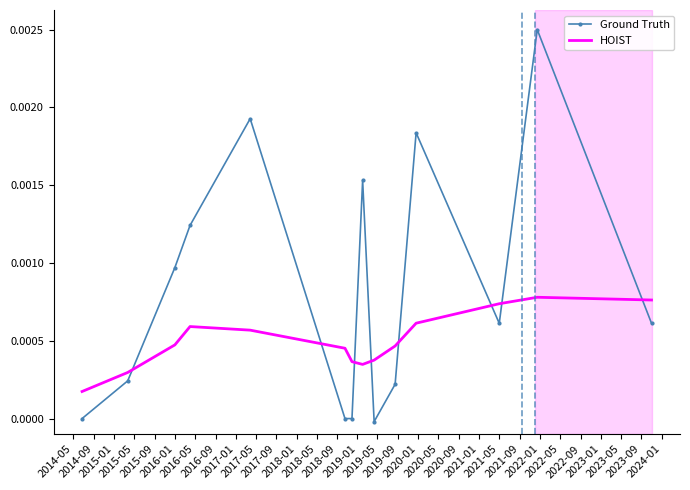

Which series has the largest total across all categories?

Ground Truth